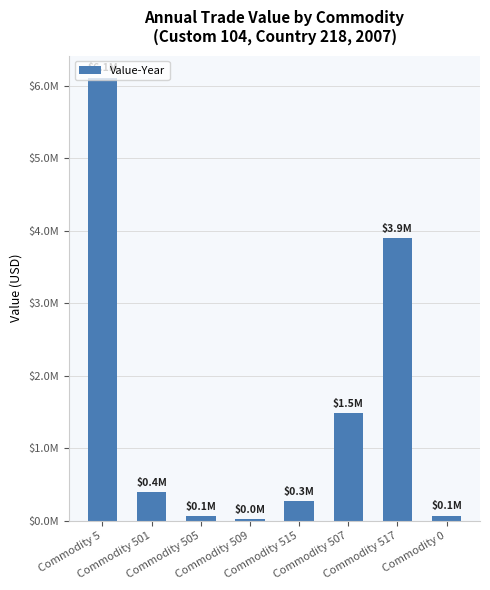

The value at Commodity 517 is 2374567. True or false?

False